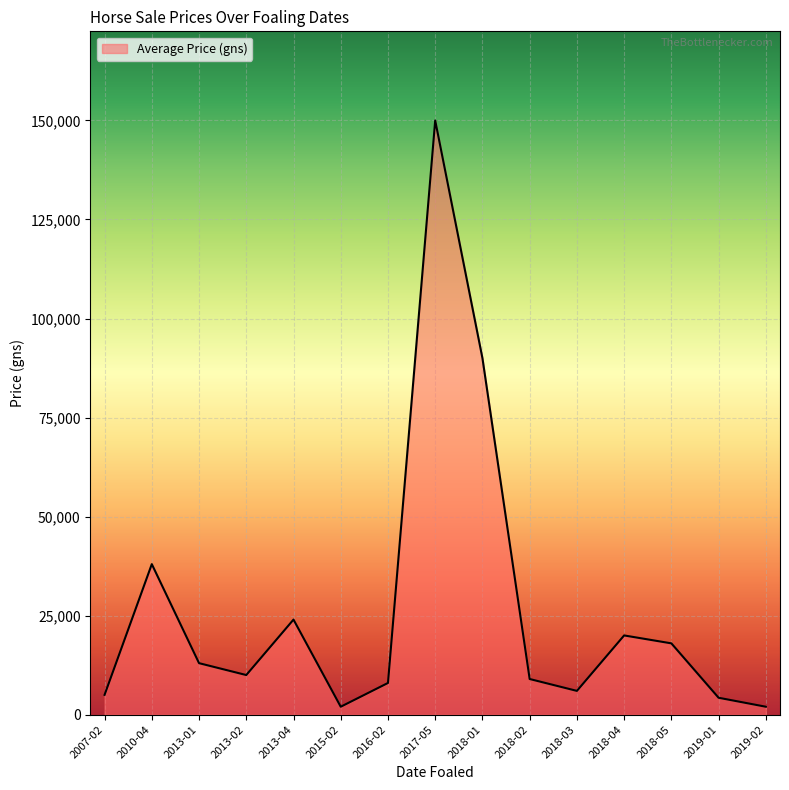

Reading left to right, list all the values displayed in this chart.

5000.0	38000.0	13000.0	10000.0	24000.0	2000.0	8000.0	150000.0	90000.0	9000.0	6000.0	20000.0	18000.0	4266.7	2000.0